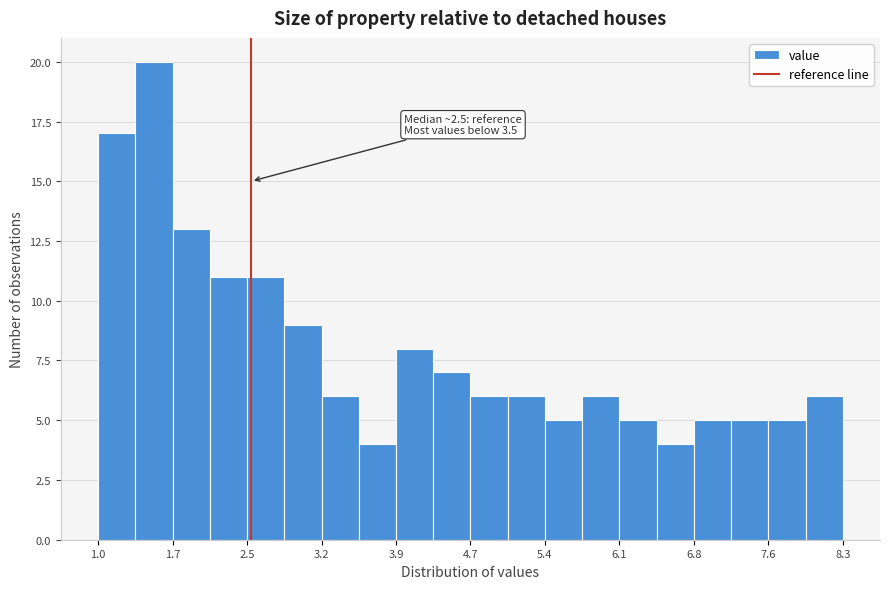

Around what value on the x-axis is the tallest bar? Give the approximate position of its centre, as read against the axis.

1.5